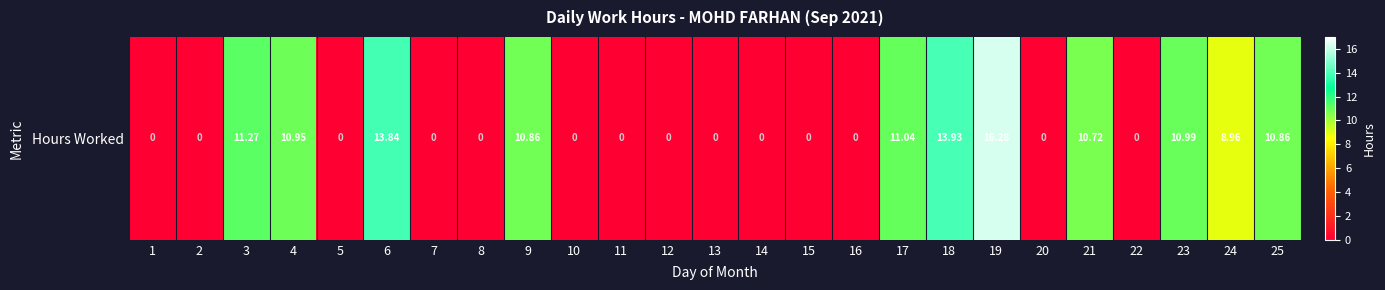

Rank the categories by value from lowest to highest.

1, 2, 5, 7, 8, 10, 11, 12, 13, 14, 15, 16, 20, 22, 24, 21, 9, 25, 4, 23, 17, 3, 6, 18, 19